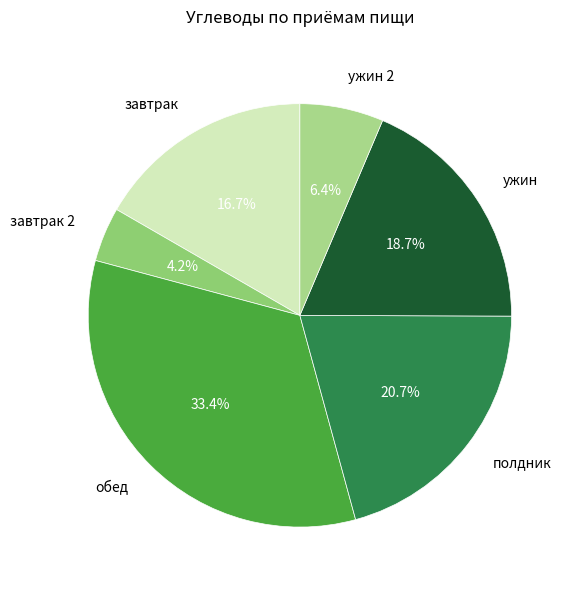

Rank the categories by value from lowest to highest.

завтрак 2, ужин 2, завтрак, ужин, полдник, обед